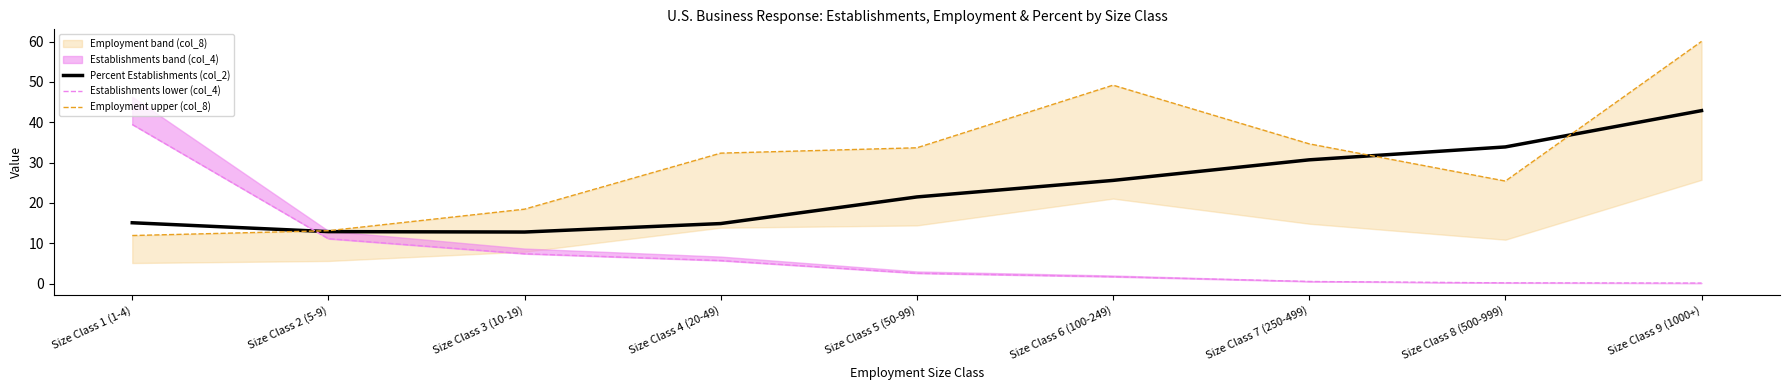

At which category does the chart reach its peak across all series?

Size Class 9 (1000+)